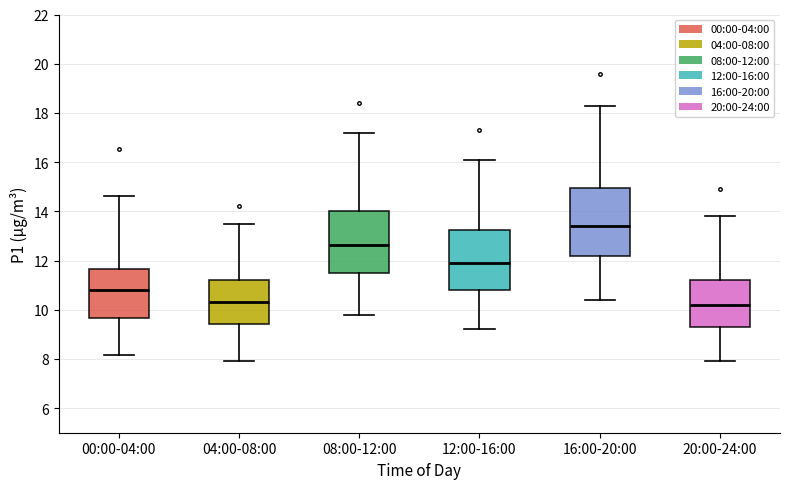

Reading left to right, read every box against the y-axis: the position of its median line, the range the box covers, and the ends of its whiskers. The values are not printed on the chart, so give them approximately, as read against the axis.

00:00-04:00: median 10.8, box 9.6 to 11.6, whiskers 8.2 to 14.6
04:00-08:00: median 10.4, box 9.4 to 11.2, whiskers 8.0 to 13.6
08:00-12:00: median 12.6, box 11.6 to 14.0, whiskers 9.8 to 17.2
12:00-16:00: median 12.0, box 10.8 to 13.2, whiskers 9.2 to 16.2
16:00-20:00: median 13.4, box 12.2 to 15.0, whiskers 10.4 to 18.4
20:00-24:00: median 10.2, box 9.4 to 11.2, whiskers 8.0 to 13.8